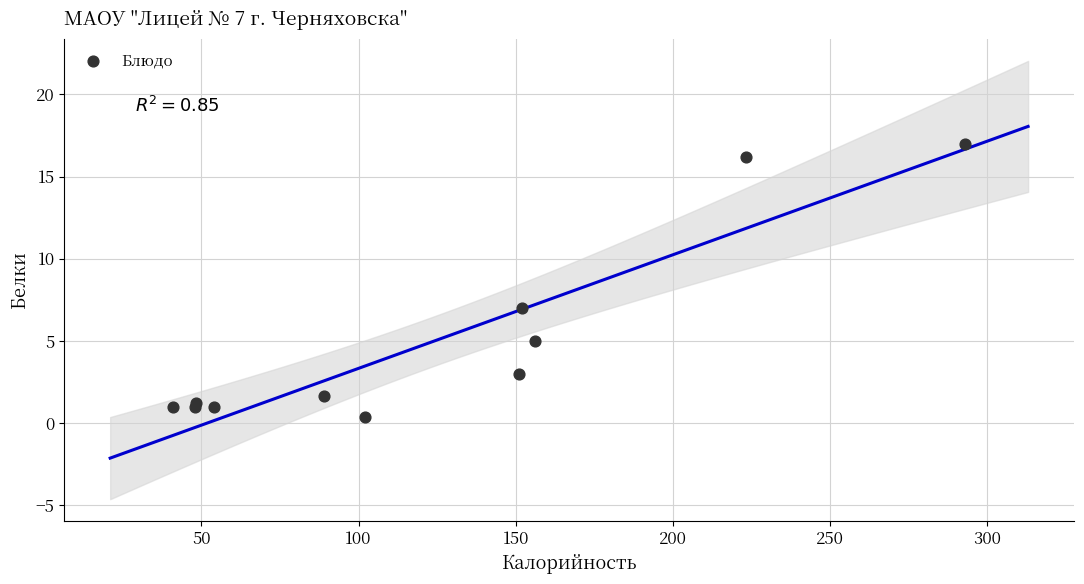

What Y value in the scatter plot is closest to 8?

7.0